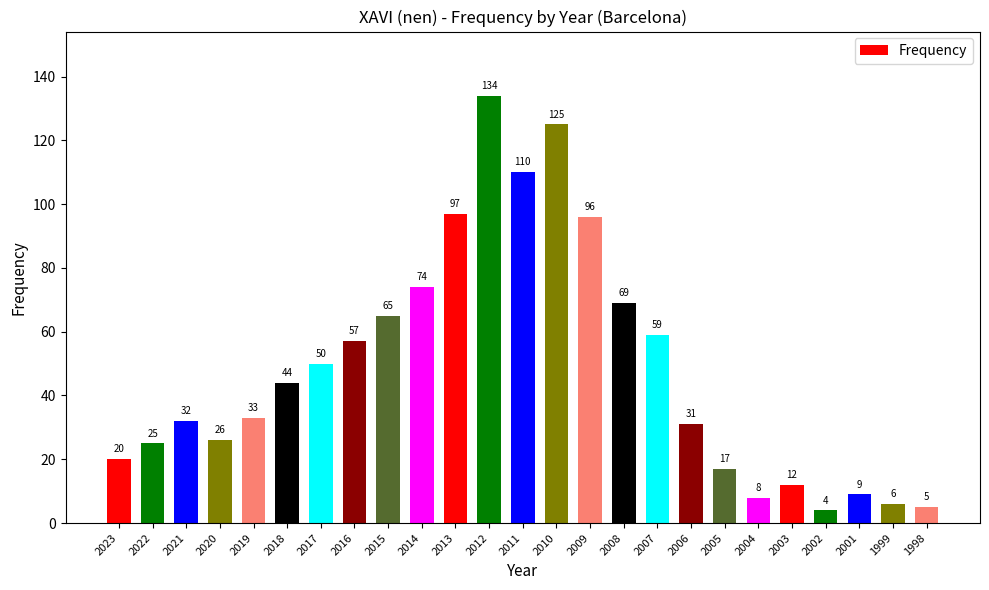

Read the value at 2017.

50